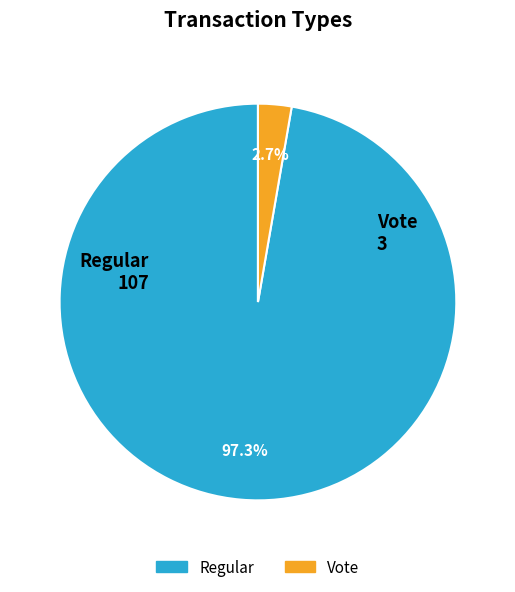

Is there any slice that represents more than half of the pie?

Yes